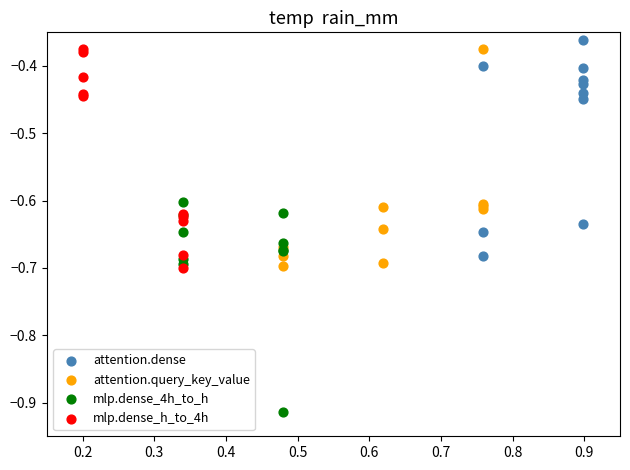

Which series reaches the minimum Y coordinate?

mlp.dense_4h_to_h